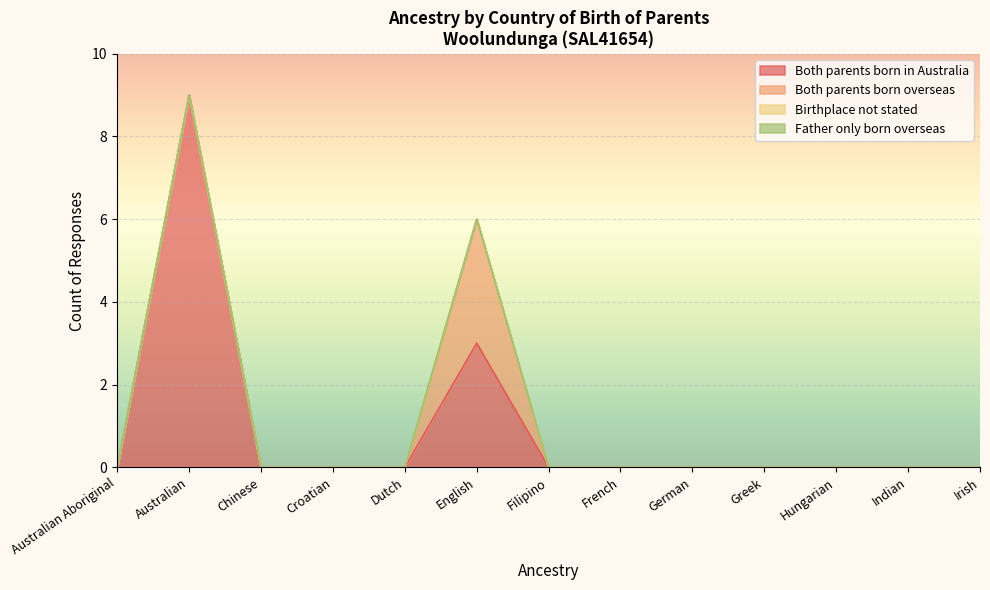

Reading left to right, list all the values displayed in this chart.

Both parents born in Australia: 0	9	0	0	0	3	0	0	0	0	0	0	0
Both parents born overseas: 0	0	0	0	0	3	0	0	0	0	0	0	0
Birthplace not stated: 0	0	0	0	0	0	0	0	0	0	0	0	0
Father only born overseas: 0	0	0	0	0	0	0	0	0	0	0	0	0